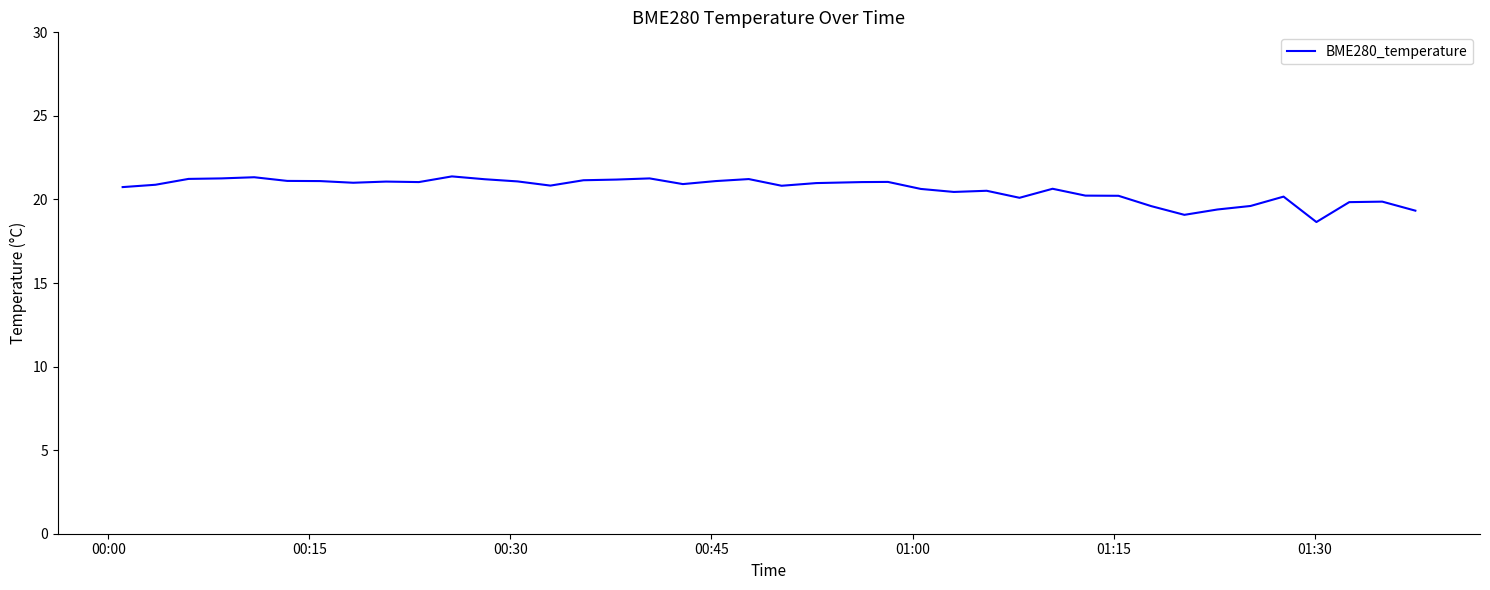

What is the maximum value shown in the chart?

21.4